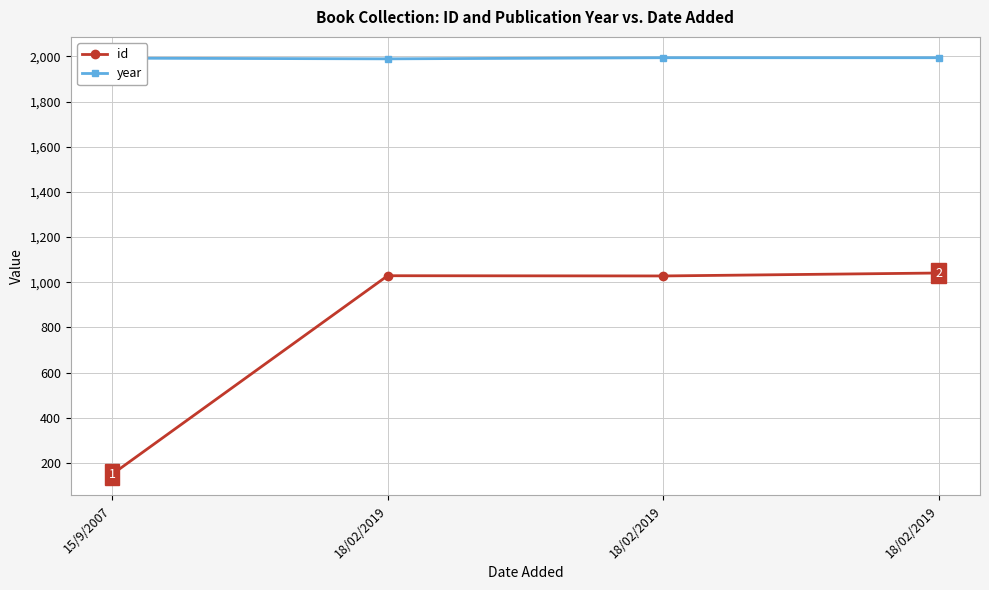

Is it true that year equals 2977 at 18/02/2019?

False